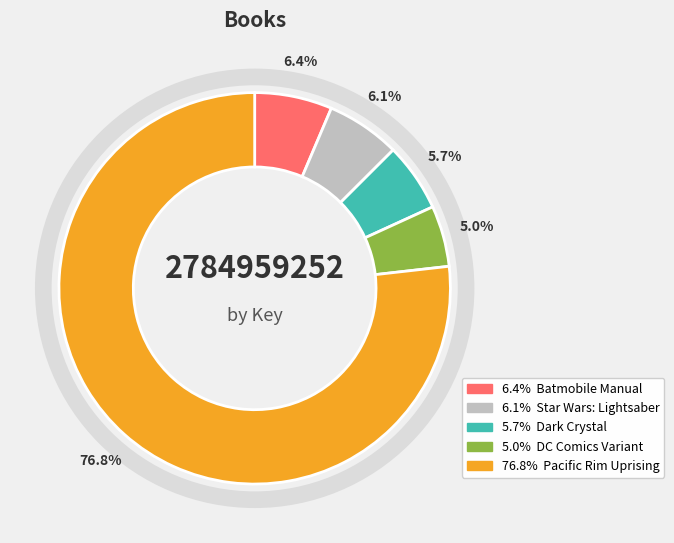

How many slices are in this pie chart?

5